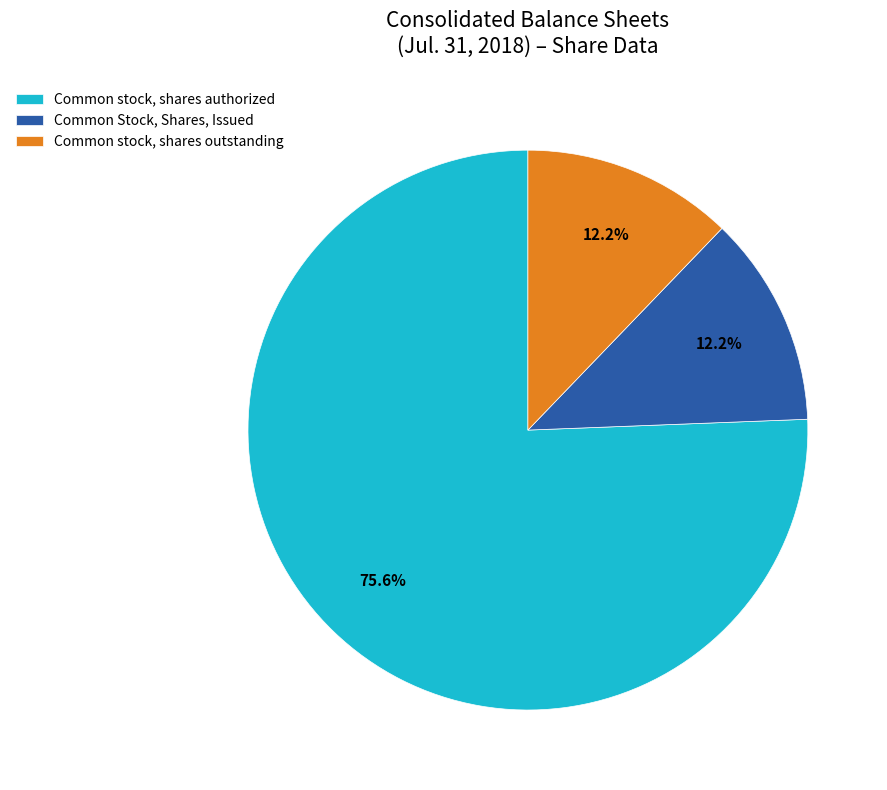

How many slices are in this pie chart?

3